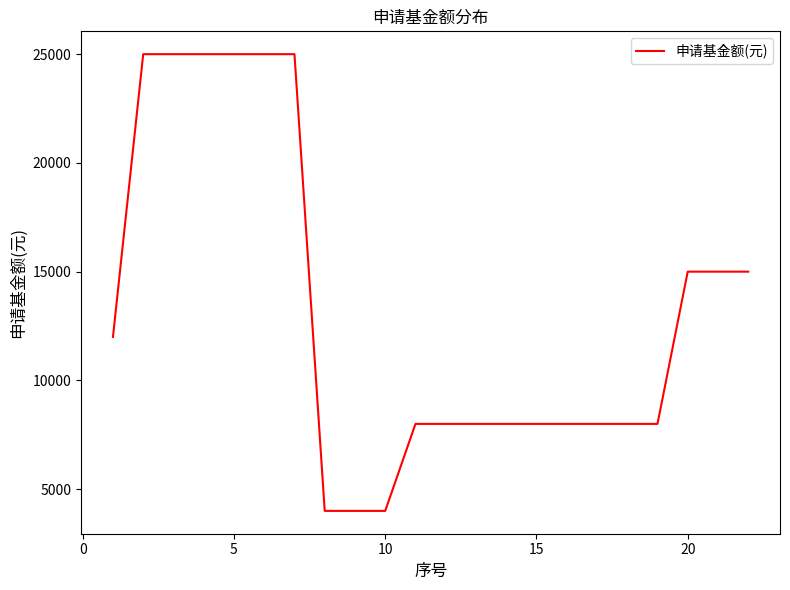

What is the greatest value displayed?

25000